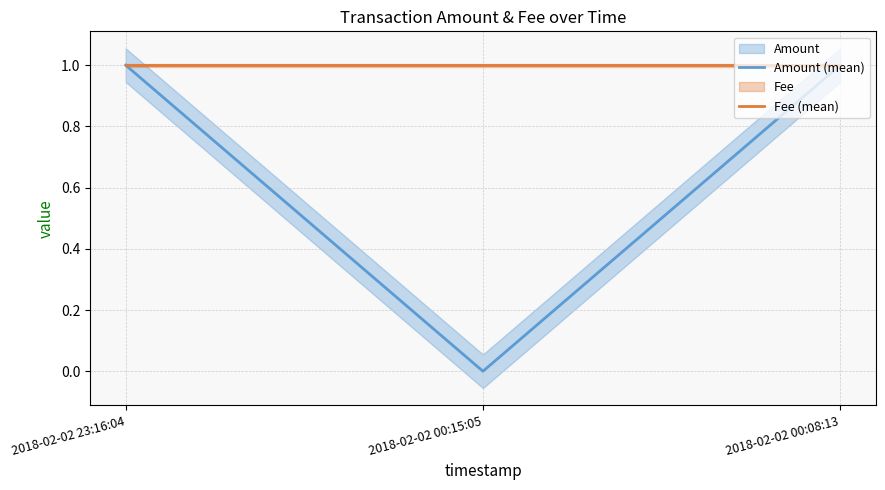

Reading left to right, transcribe all the data shown in this chart.

Amount (mean): 1	0	1
Fee (mean): 1	1	1